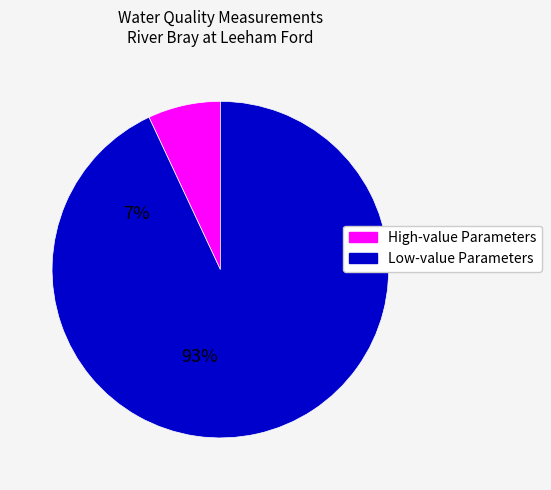

Is there a majority slice in this chart?

Yes